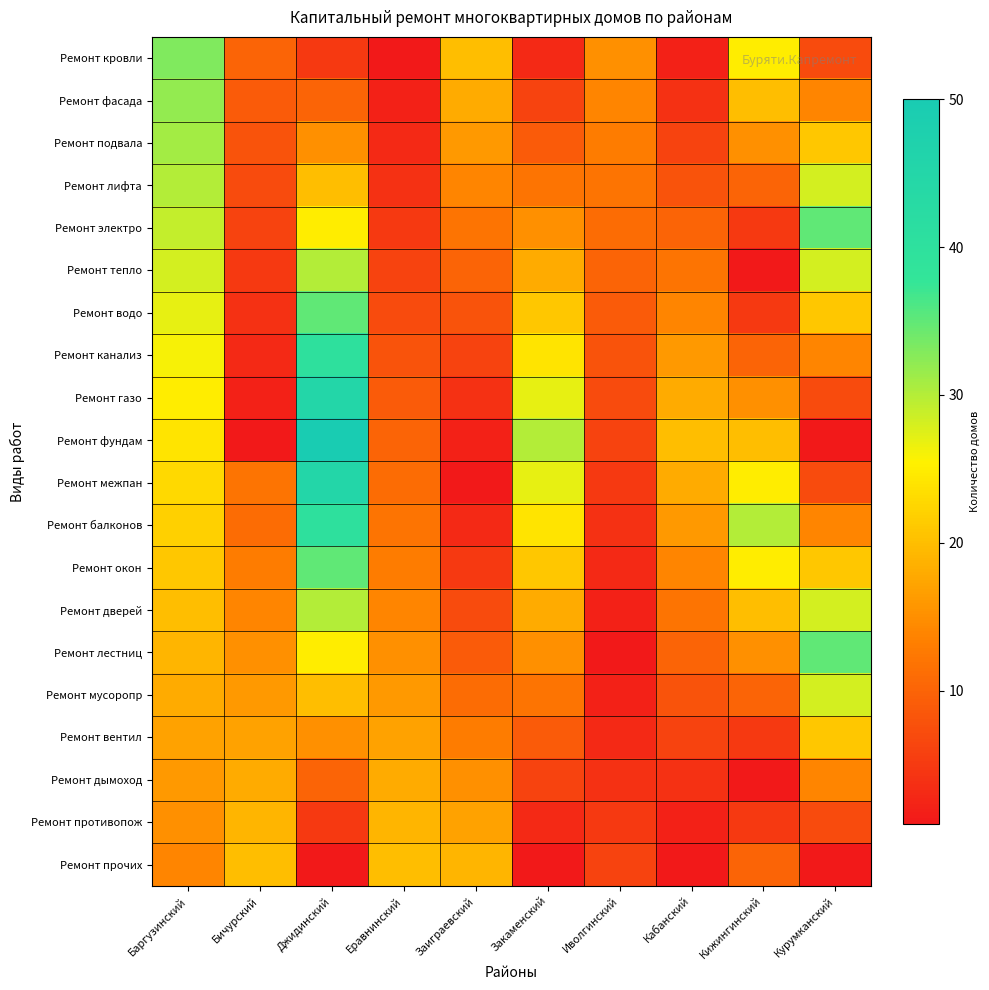

What is the total value across all series at Баргузинский?

470